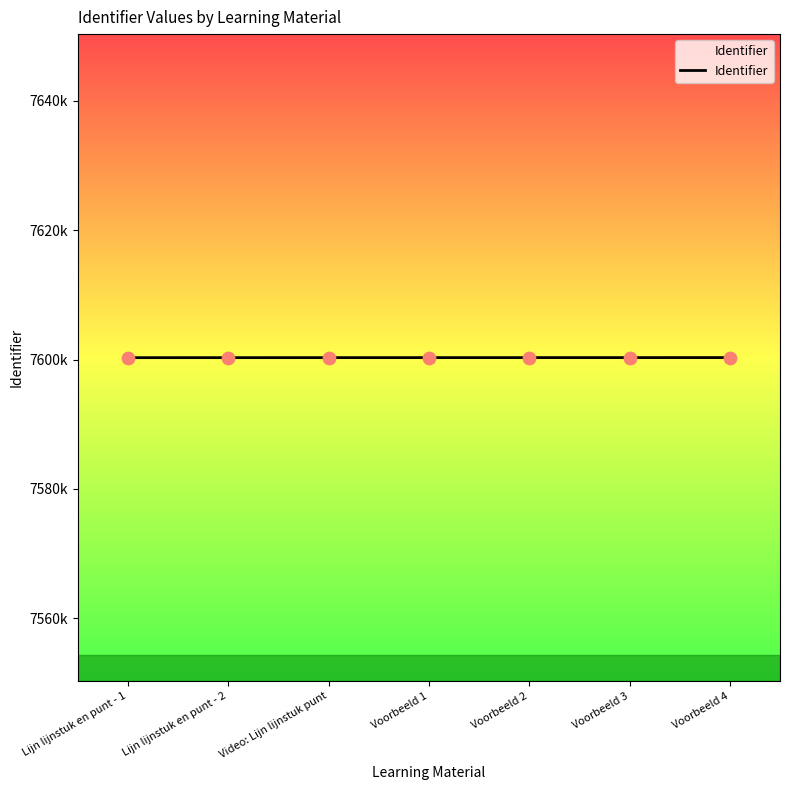

What is the change in value from Lijn lijnstuk en punt - 2 to Voorbeeld 1?

+4